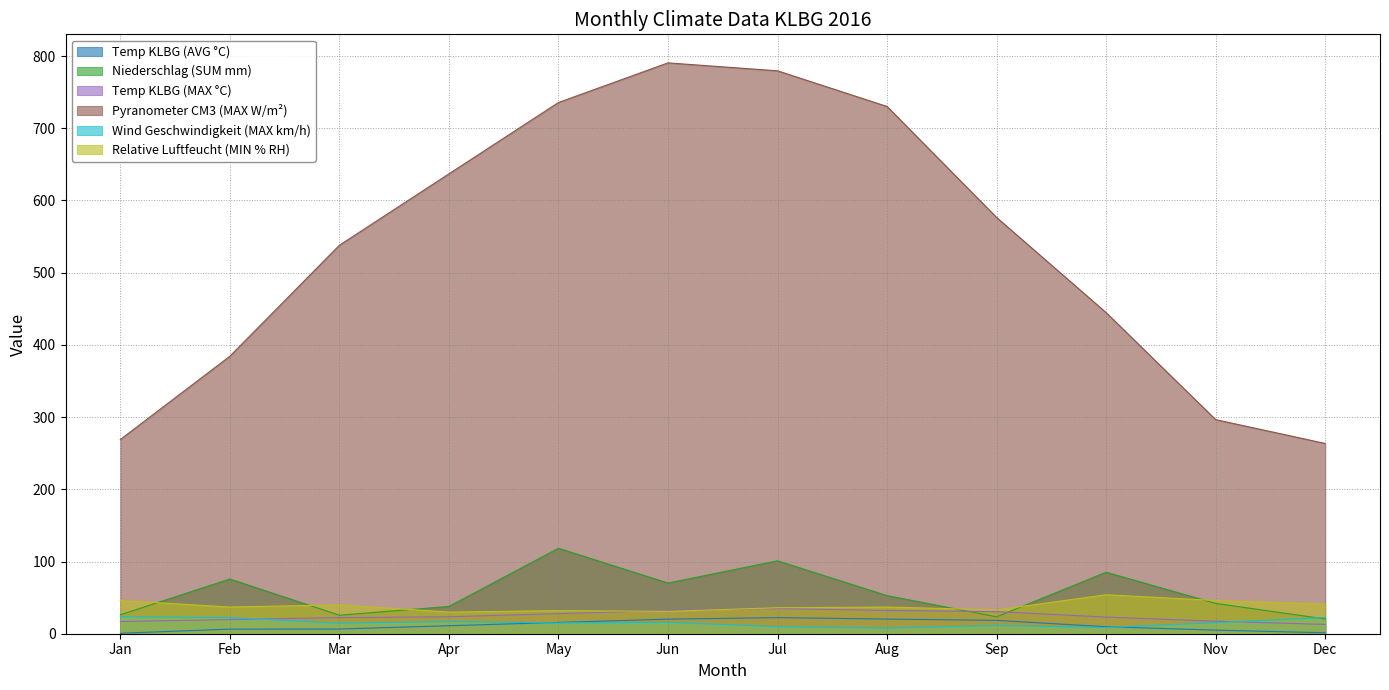

How many lines are shown in the chart?

6